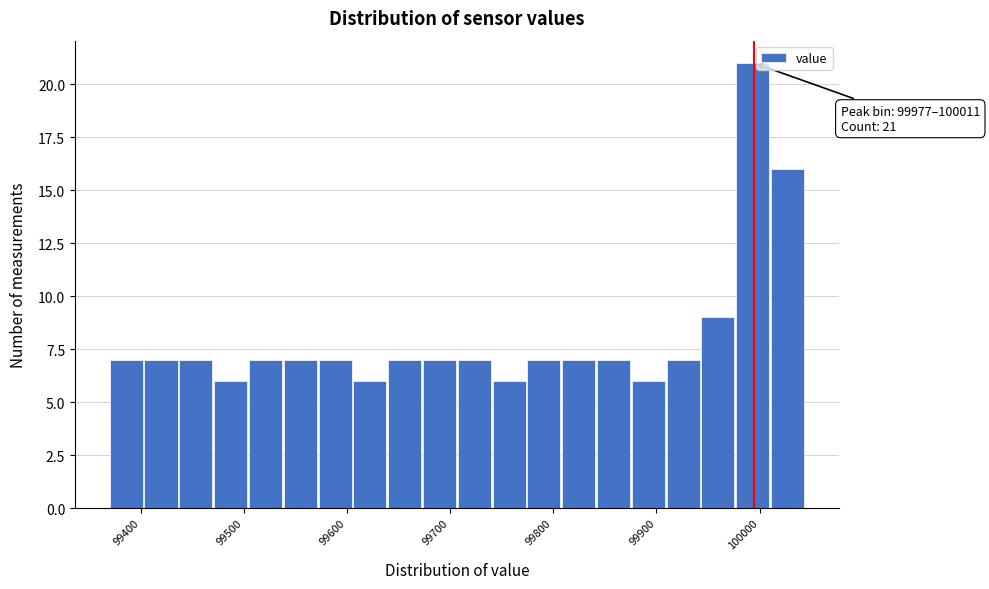

Around what value on the x-axis is the tallest bar? Give the approximate position of its centre, as read against the axis.

99990